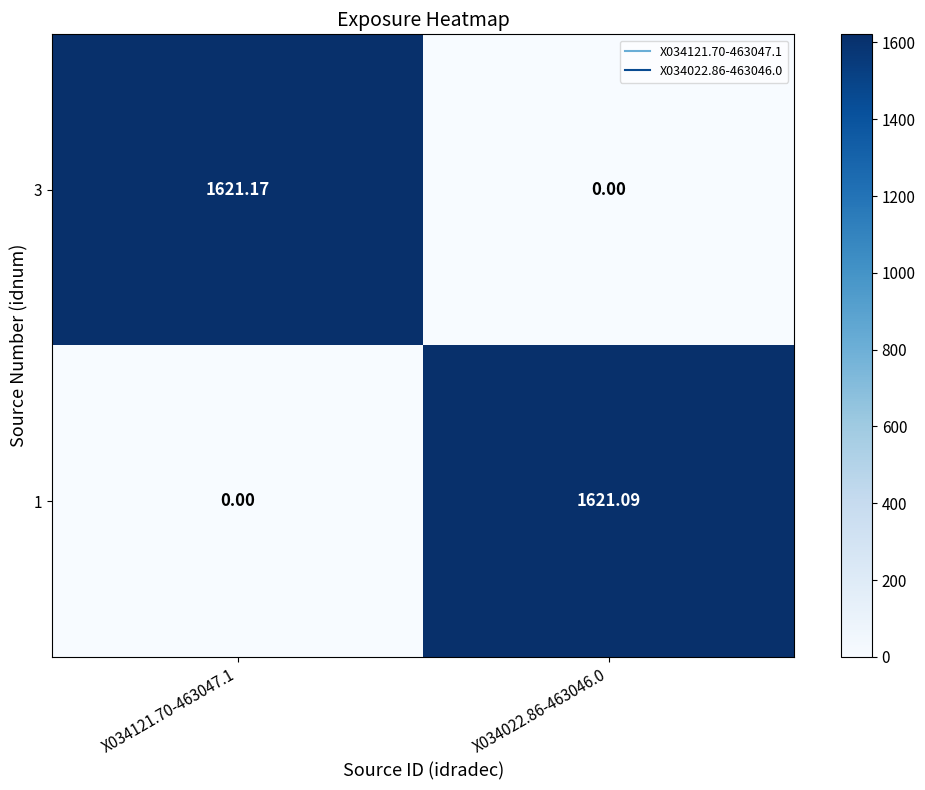

Is the value of 1 at X034121.70-463047.1 greater than the value of 3 at X034121.70-463047.1?

No